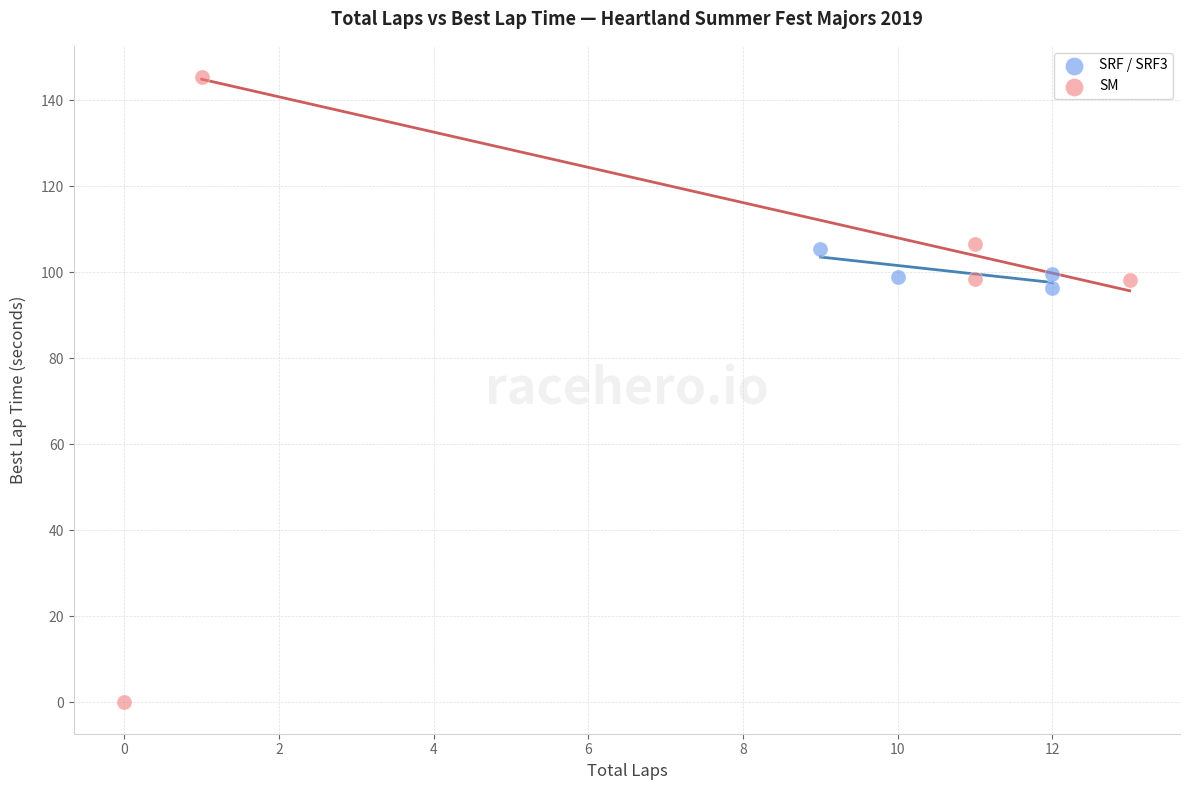

Which series reaches the maximum Y coordinate?

SM